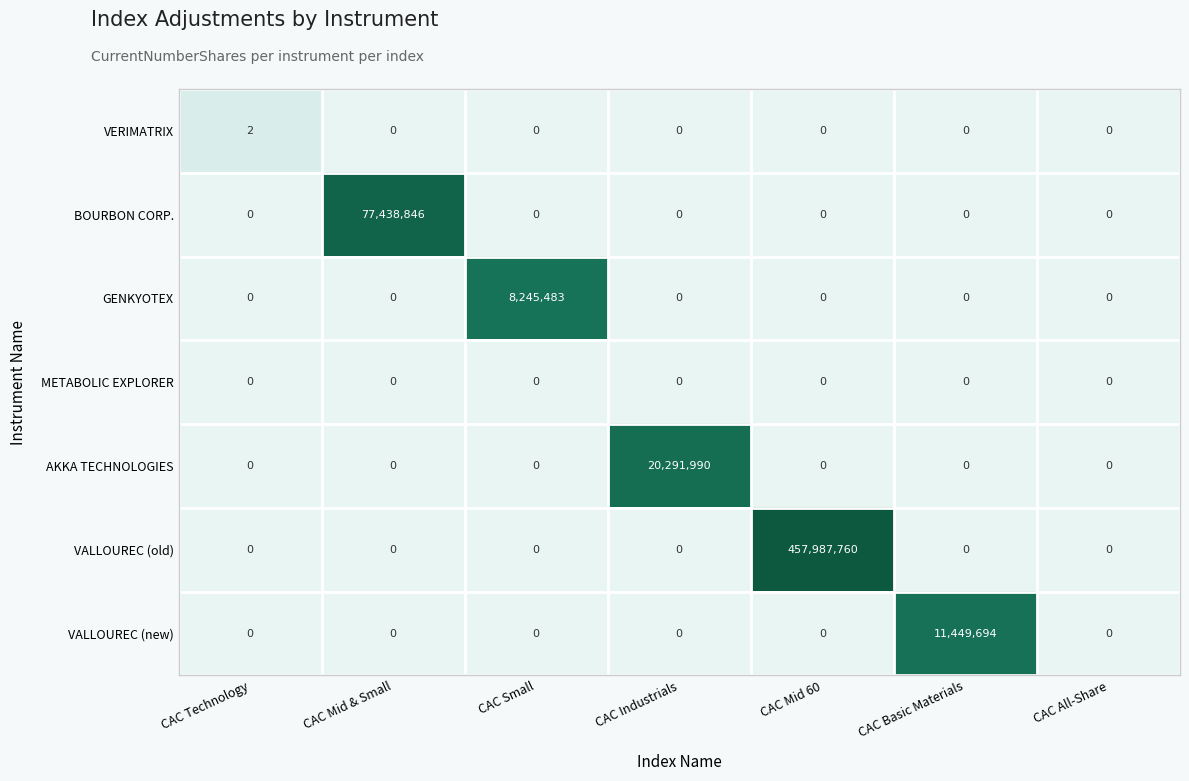

At which category does the chart reach its peak across all series?

CAC Mid 60